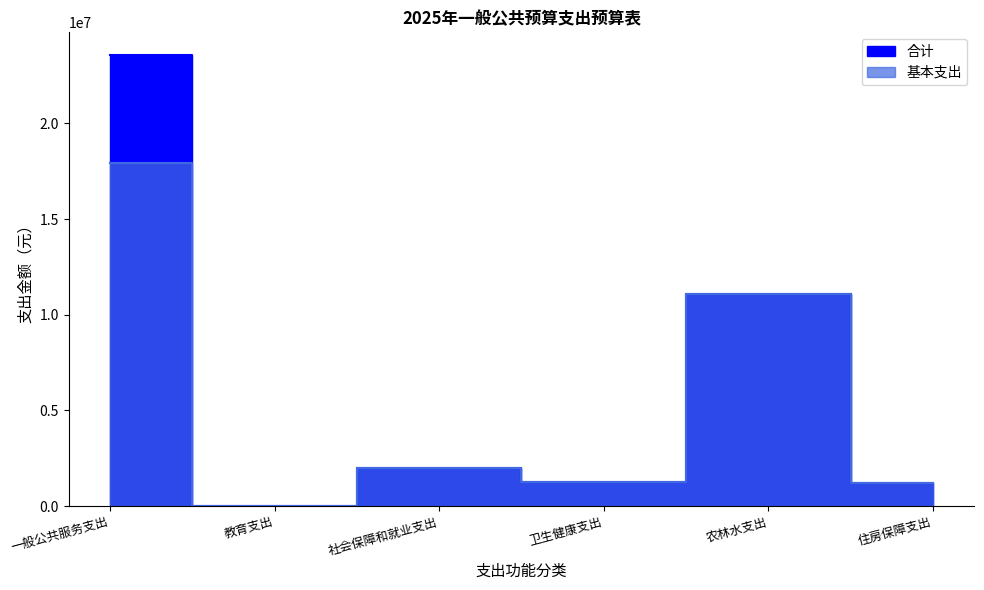

True or false: 合计 has a value of 23576373.3 at 一般公共服务支出.

True